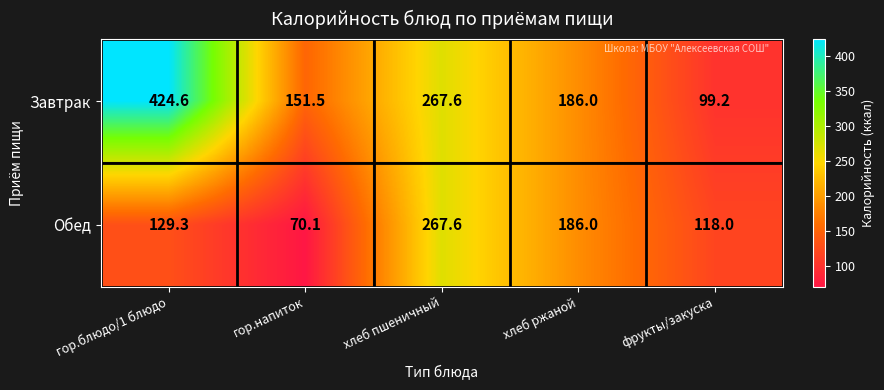

Count the number of data series in this chart.

2